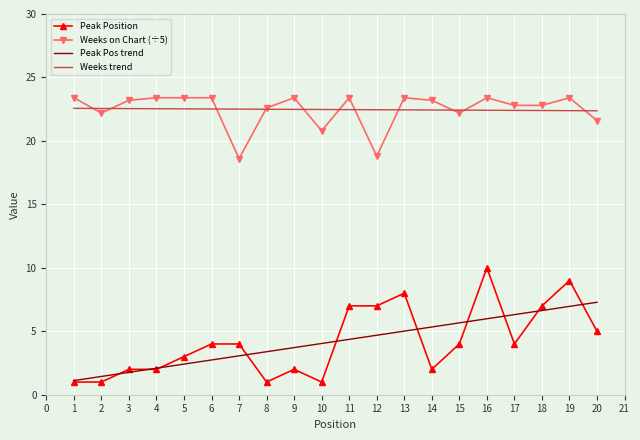

Which series changed the most between 16 and 20?

Peak Position